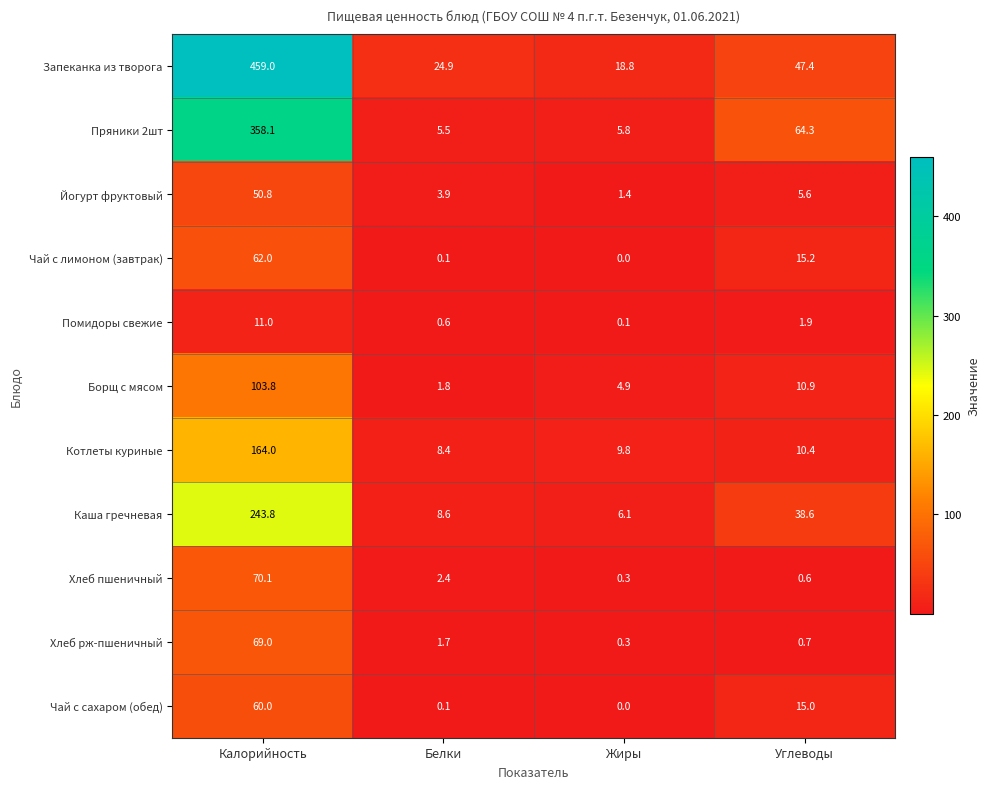

What is the sum of all Хлеб пшеничный values?

73.4